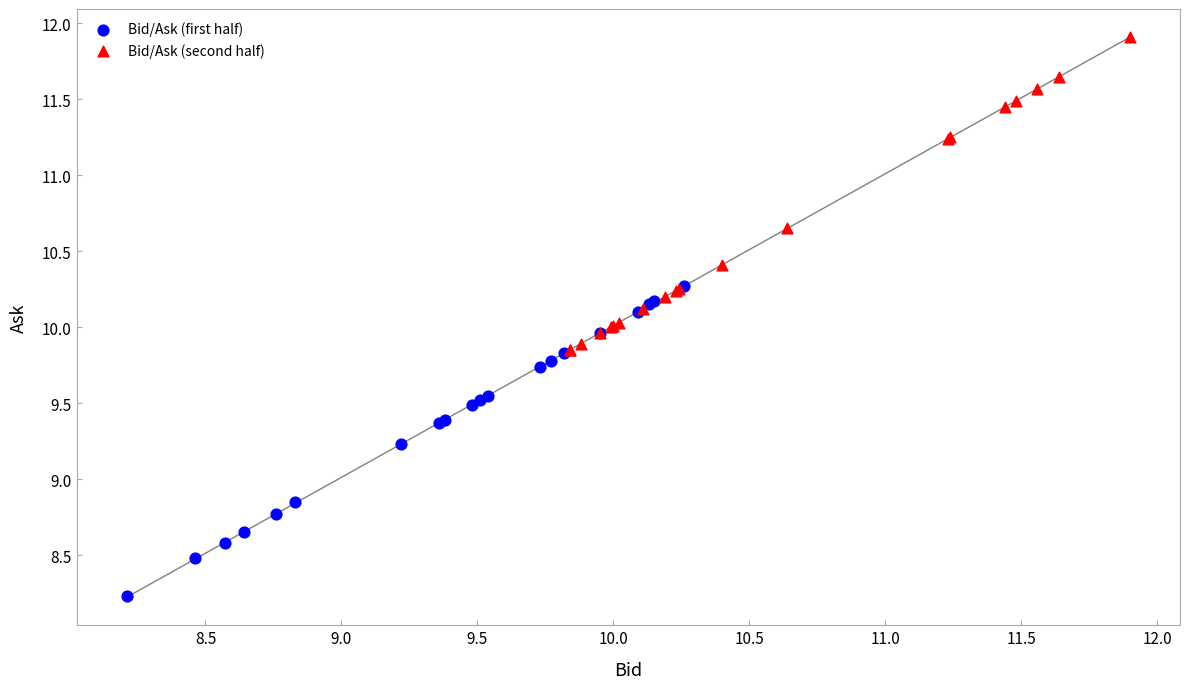

Which series reaches the maximum Y coordinate?

Bid/Ask (second half)